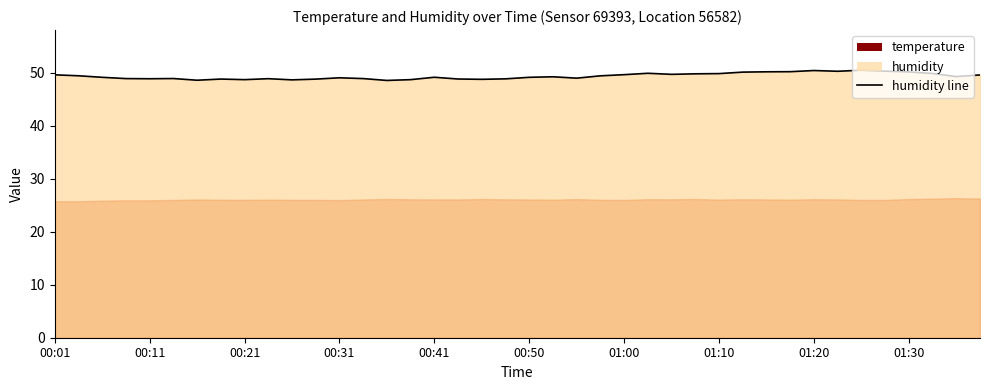

How many points are higher than both their immediate neighbors (excluding endpoints)?

9